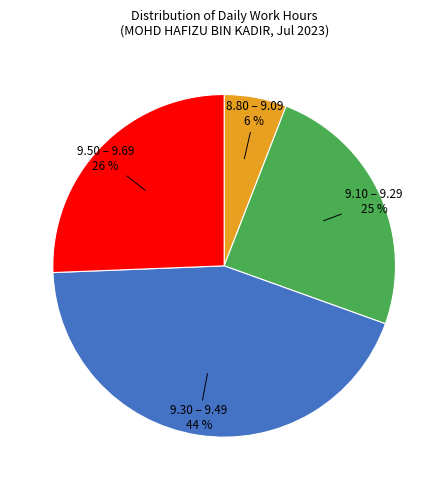

To the nearest percent, what is the difference between the largest and smallest slice percentages?

38%